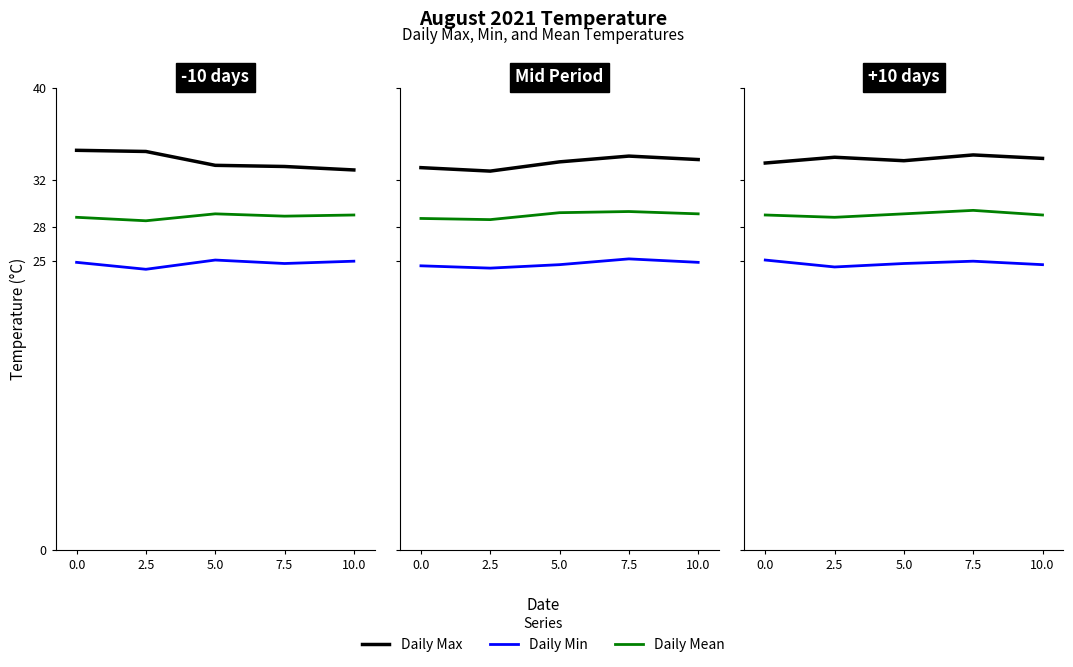

What is the difference between the Daily Min values at 5.0 and 7.5?

0.2